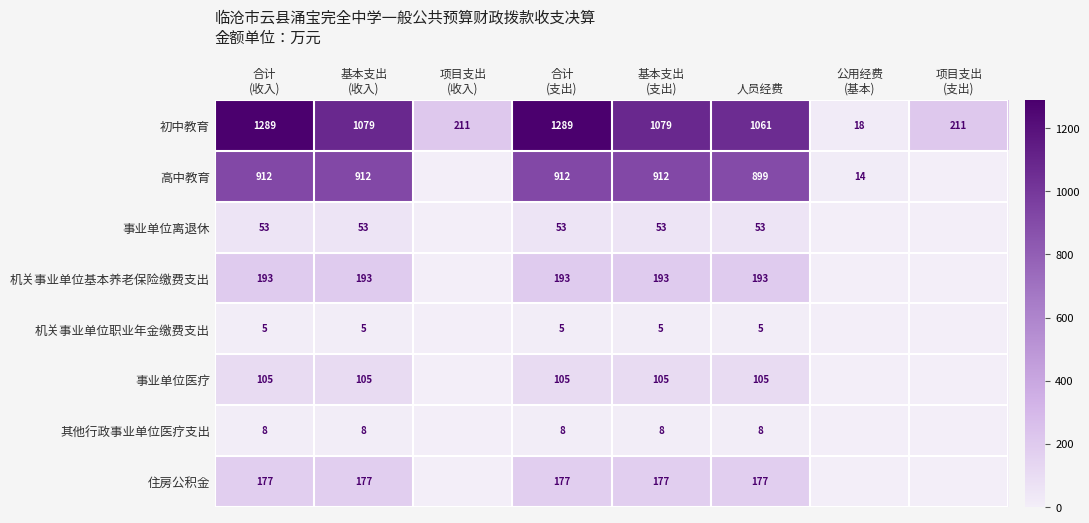

How many distinct data groups are displayed?

8